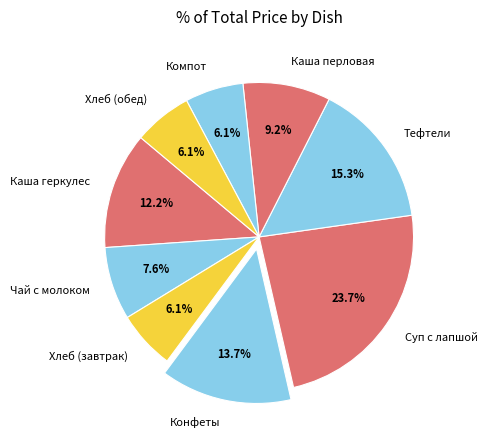

Is Чай с молоком the majority of the pie?

No